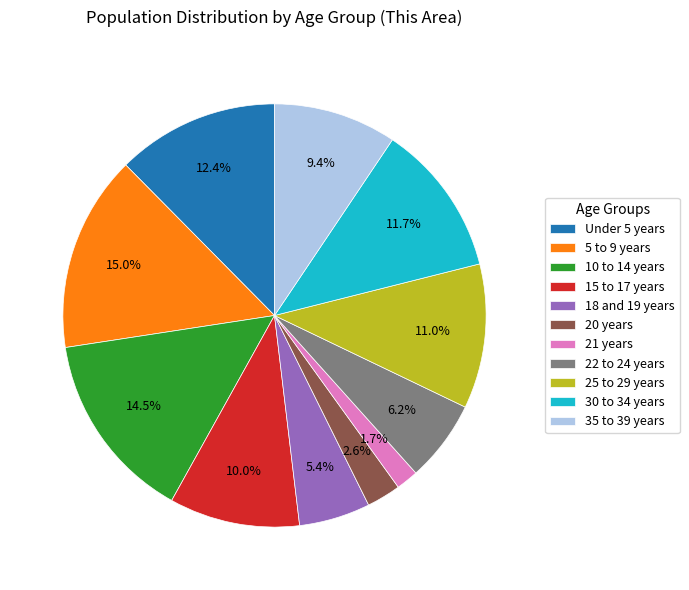

Which slice is the largest?

5 to 9 years